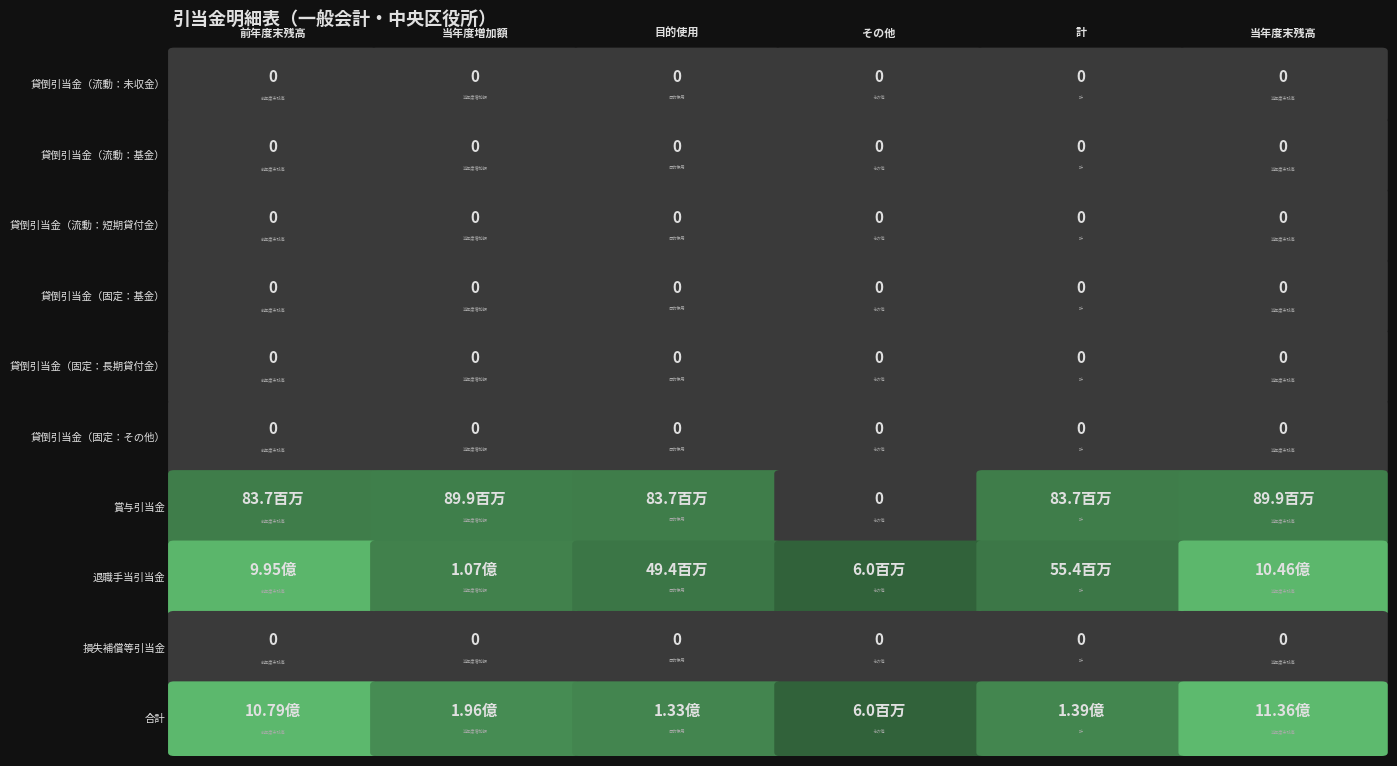

Rank the series by their maximum value, from lowest to highest.

貸倒引当金（流動：未収金）, 貸倒引当金（流動：基金）, 貸倒引当金（流動：短期貸付金）, 貸倒引当金（固定：基金）, 貸倒引当金（固定：長期貸付金）, 貸倒引当金（固定：その他）, 損失補償等引当金, 賞与引当金, 退職手当引当金, 合計